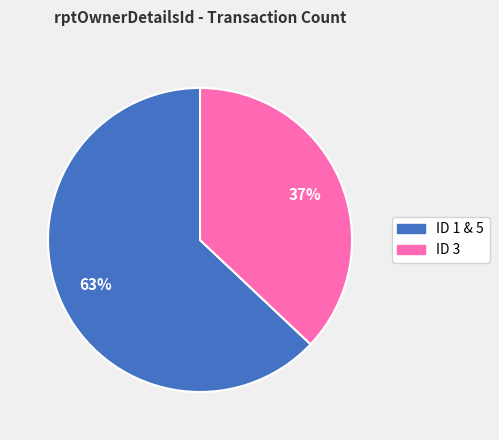

Which slice is the smallest?

ID 3